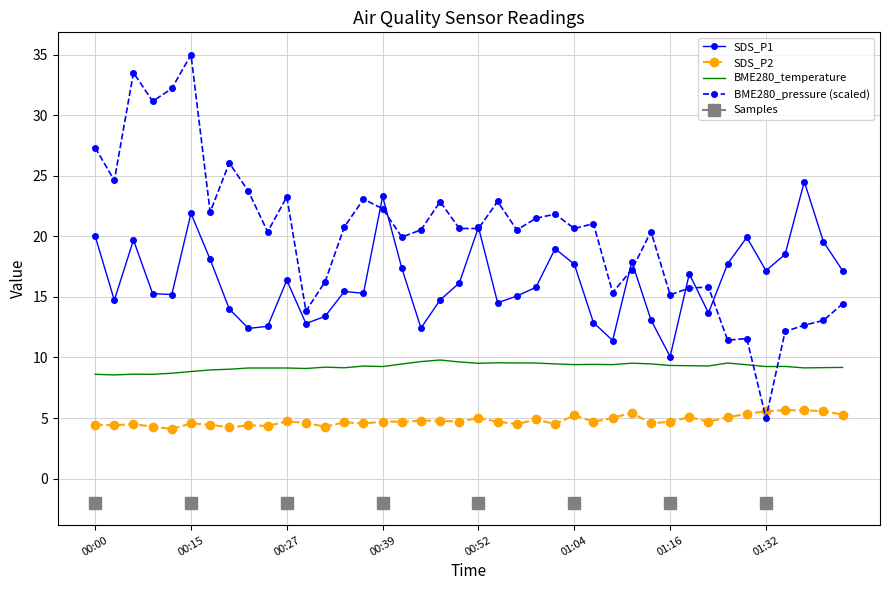

What is the difference between the maximum and second lowest values in the SDS_P2 series?

1.4